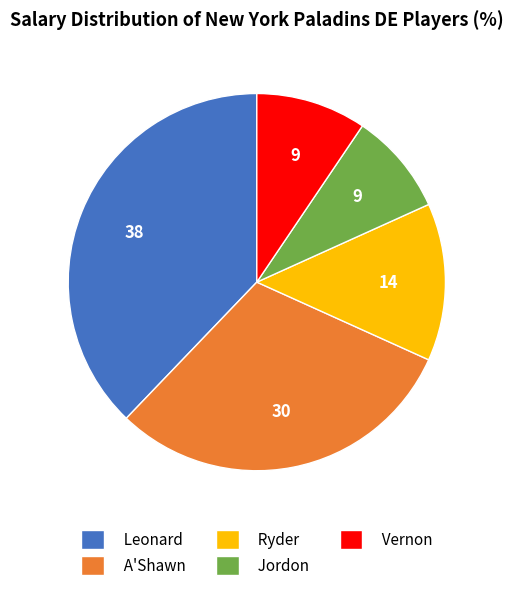

How many segments does this pie chart have?

5